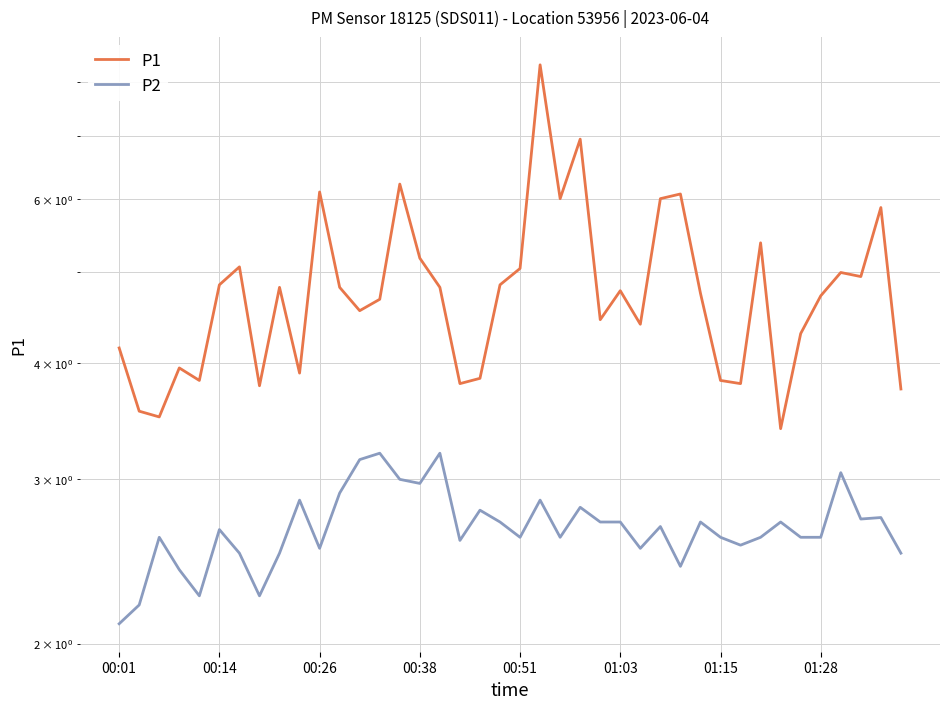

The P2 series shows 2.9 at 9. True or false?

True